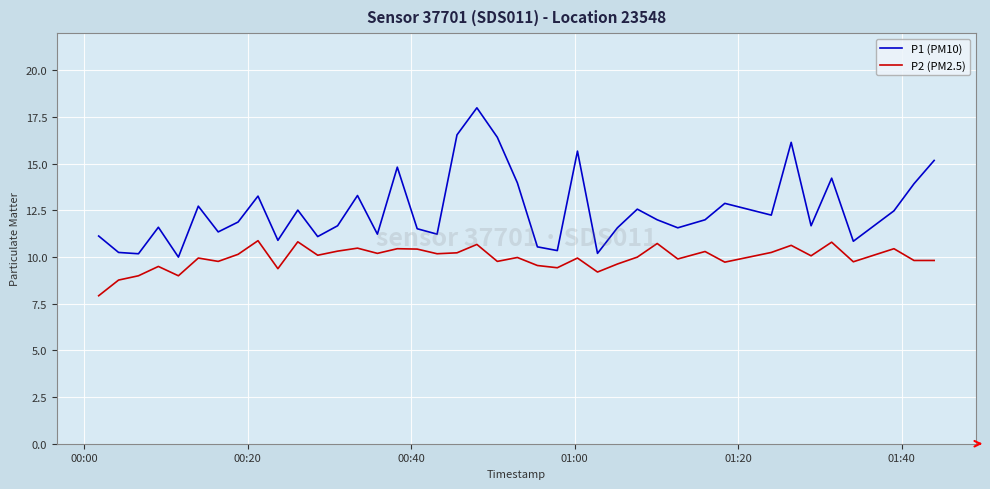

Rank the series by their average value, from highest to lowest.

P1 (PM10), P2 (PM2.5)